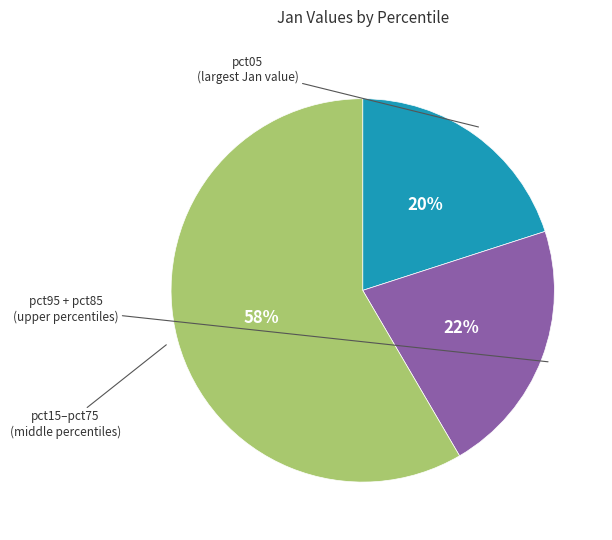

Does any single category account for the majority?

Yes